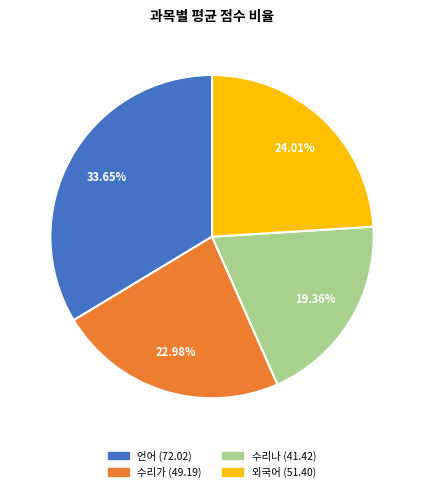

How many segments does this pie chart have?

4